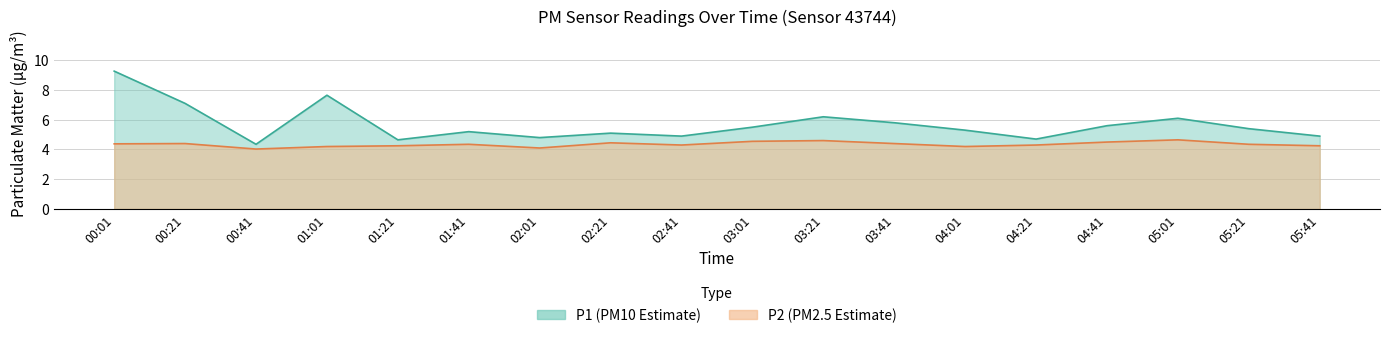

What is the total value across all series at 04:21?

9.0